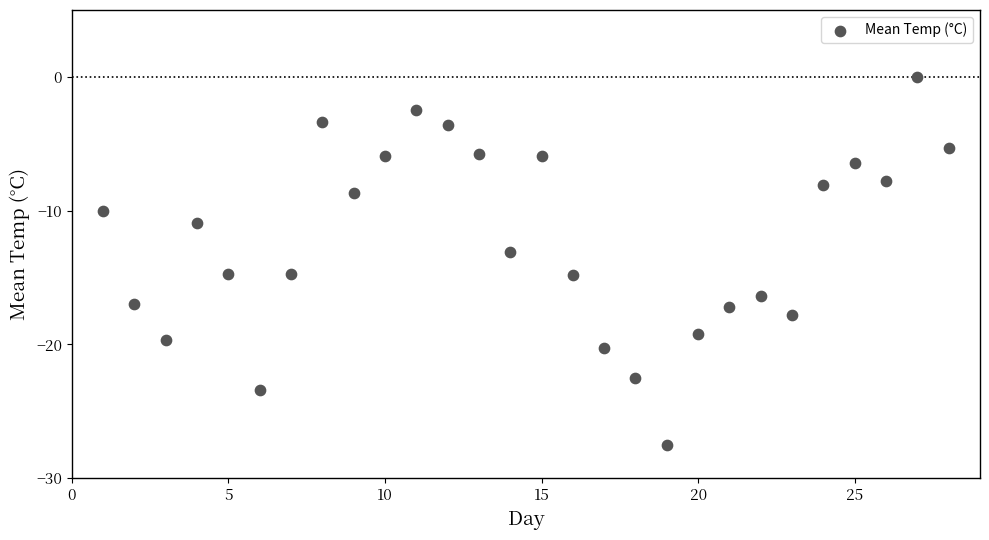

What is the range of X values (max minus min)?

27.0